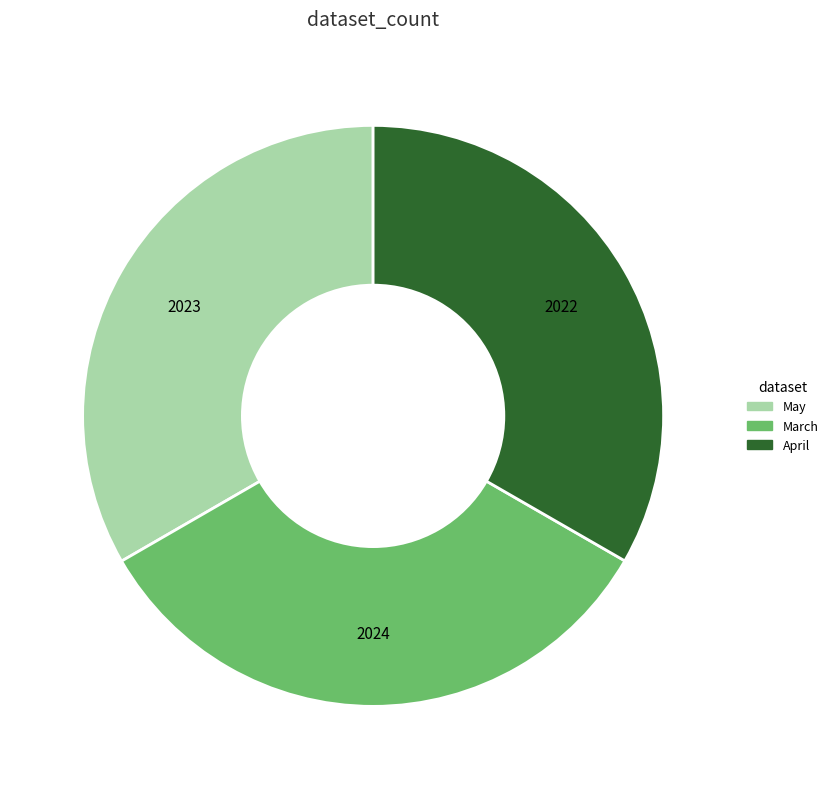

What is the ratio of the value at March to the value at May?

1.0